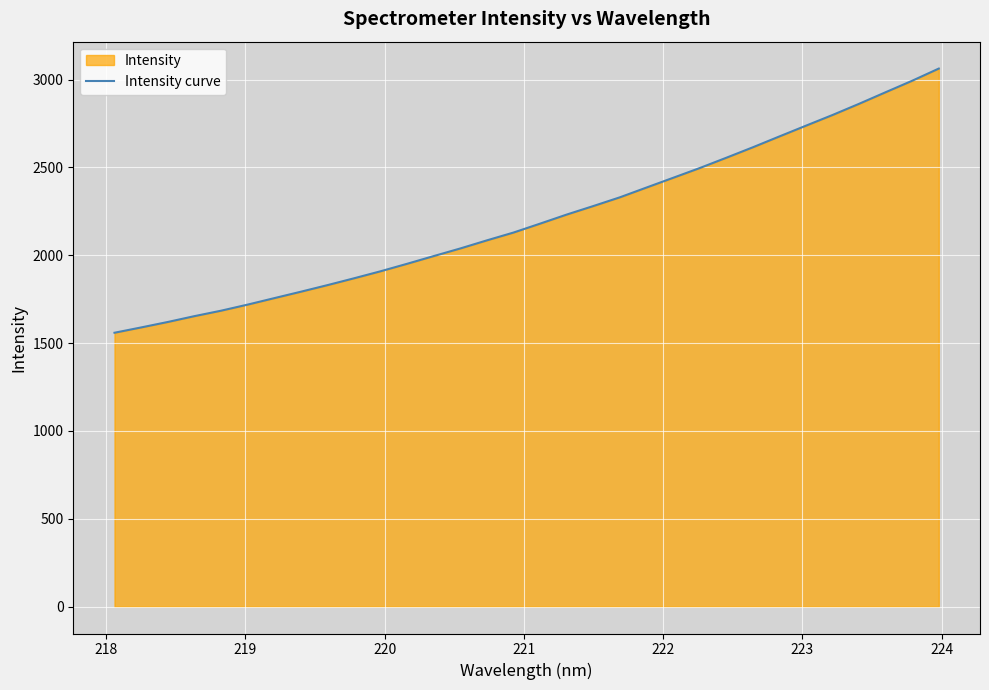

What is the smallest value displayed?

1559.1